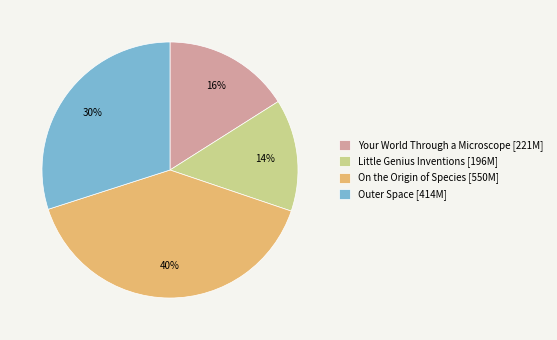

Is it true that Your World Through a Microscope is 11% of the pie?

False